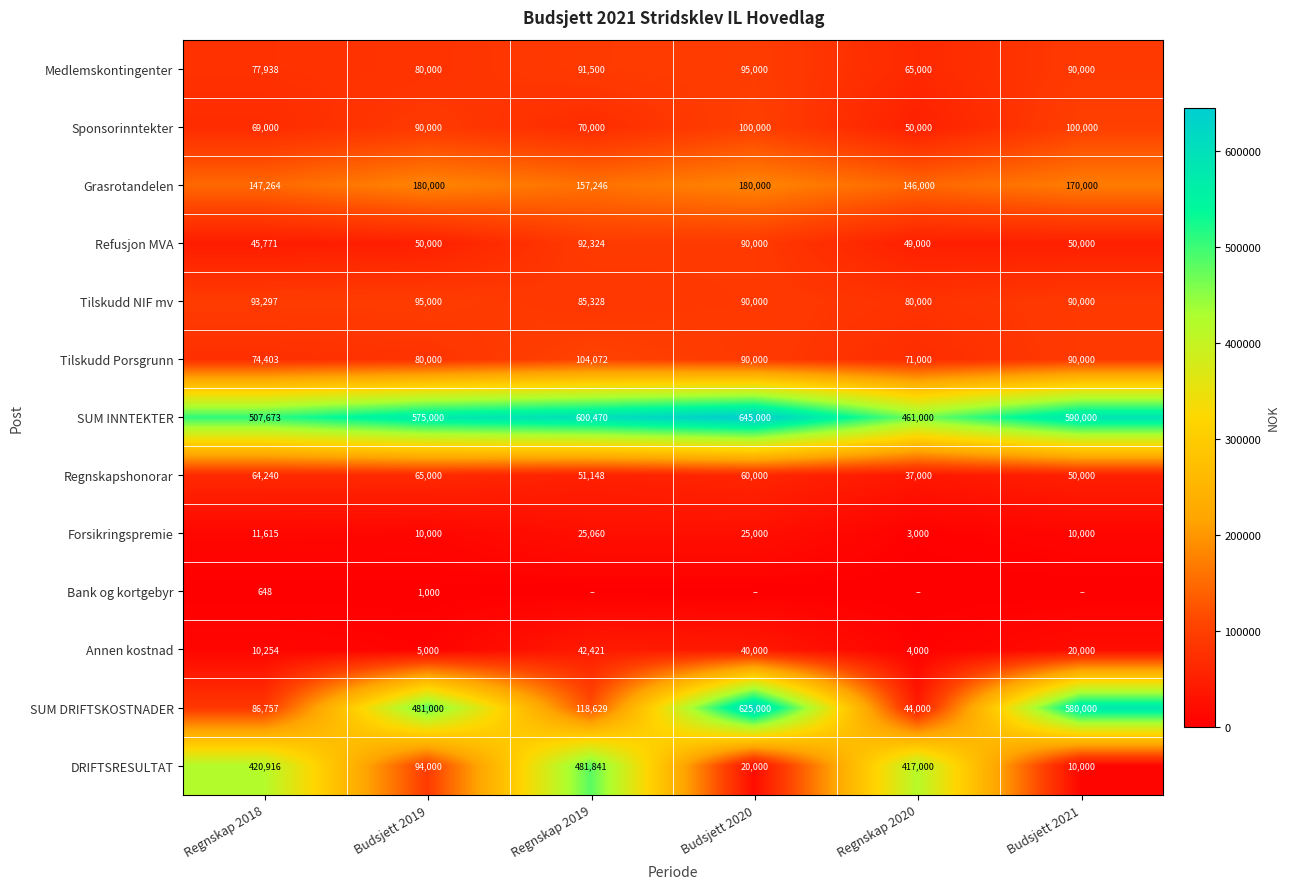

The Tilskudd NIF mv series shows 90000 at Budsjett 2021. True or false?

True